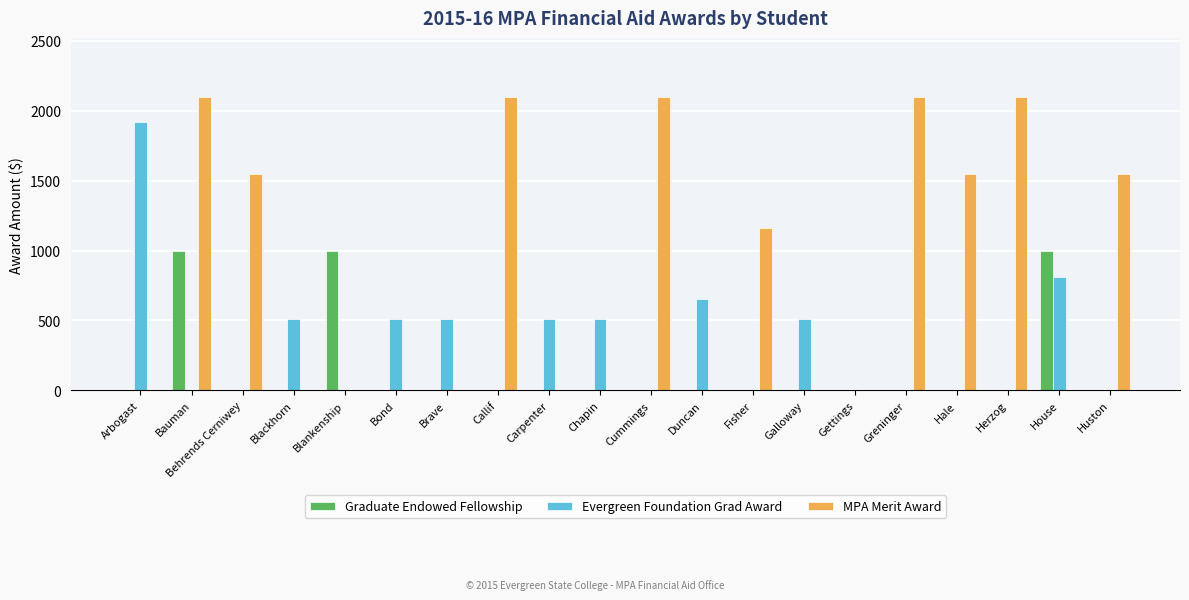

Is it true that Graduate Endowed Fellowship equals 0.0 at Carpenter?

True